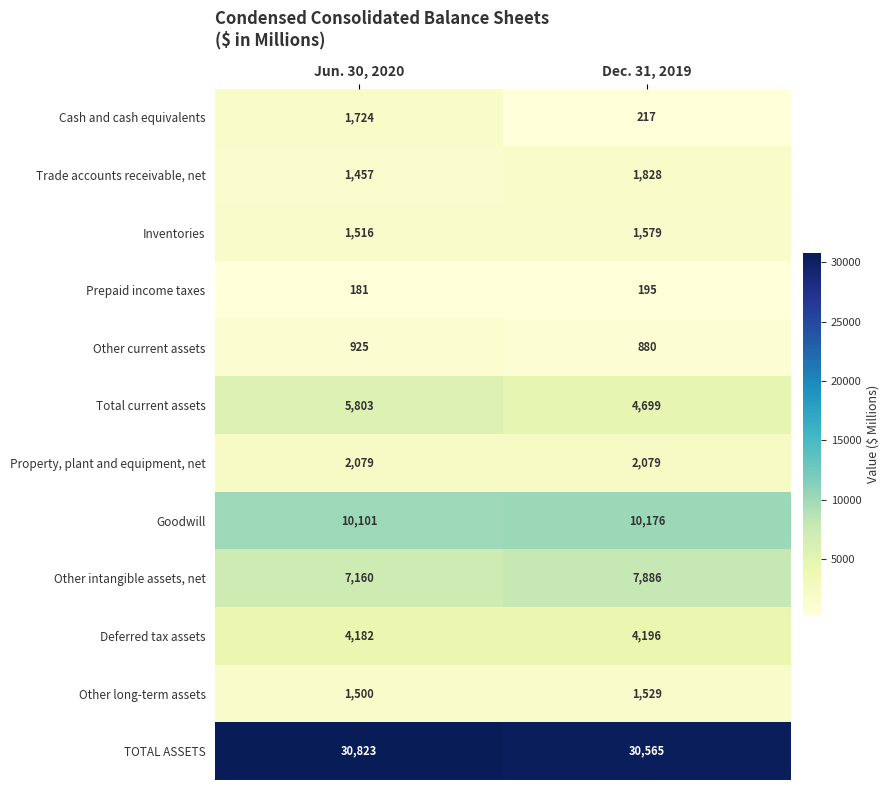

Reading left to right, what are all the values shown in this chart?

Cash and cash equivalents: 1724	217
Trade accounts receivable, net: 1457	1828
Inventories: 1516	1579
Prepaid income taxes: 181	195
Other current assets: 925	880
Total current assets: 5803	4699
Property, plant and equipment, net: 2079	2079
Goodwill: 10101	10176
Other intangible assets, net: 7160	7886
Deferred tax assets: 4182	4196
Other long-term assets: 1500	1529
TOTAL ASSETS: 30823	30565